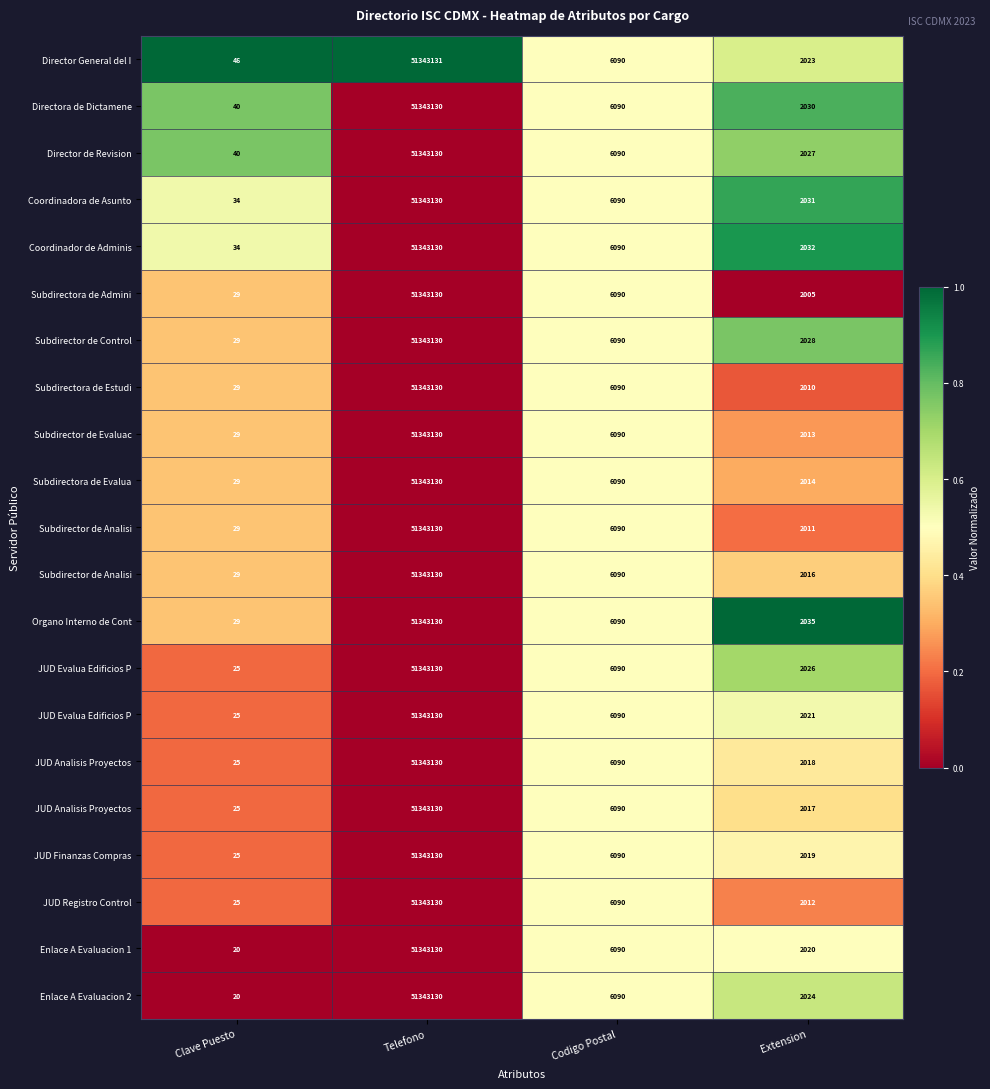

How many distinct data groups are displayed?

21